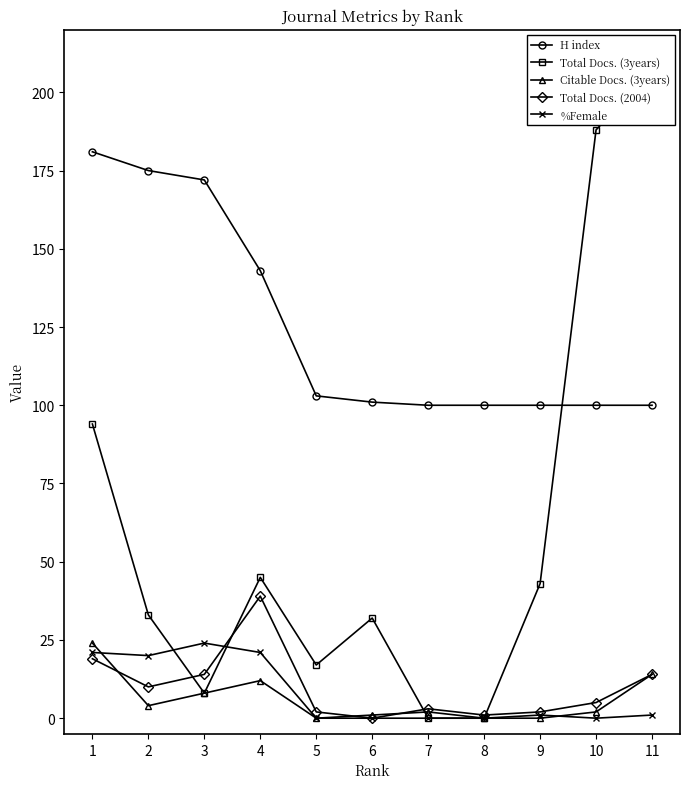

True or false: Citable Docs. (3years) and H index intersect in this chart.

False